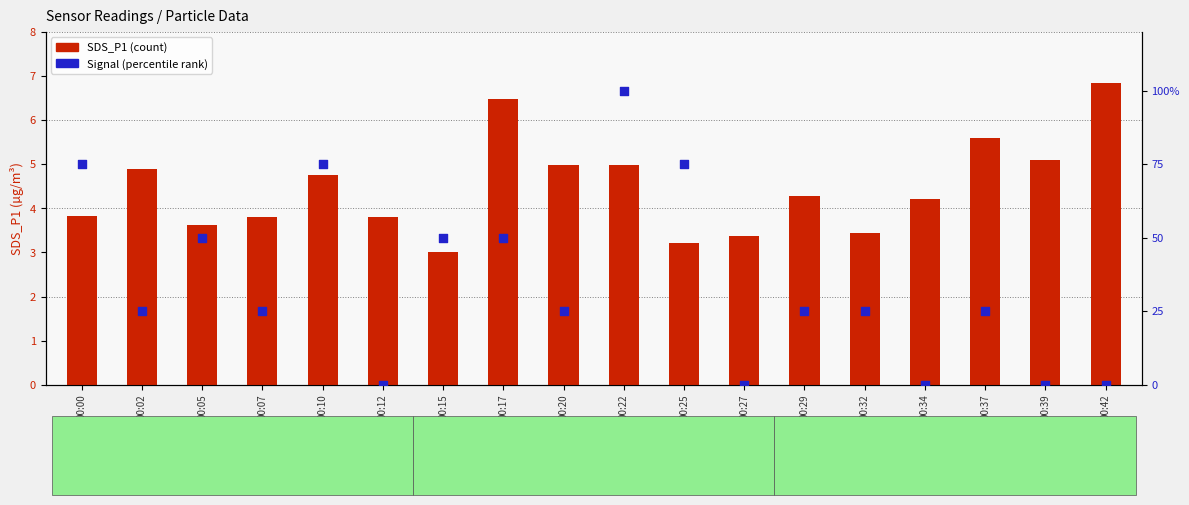

At how many categories does at least one series exceed 40?

7